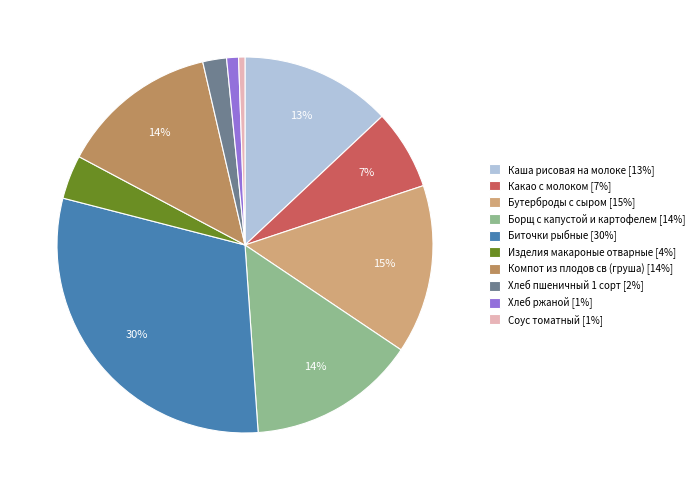

Between Изделия макароные отварные [4%] and Каша рисовая на молоке [13%], which is larger?

Каша рисовая на молоке [13%]